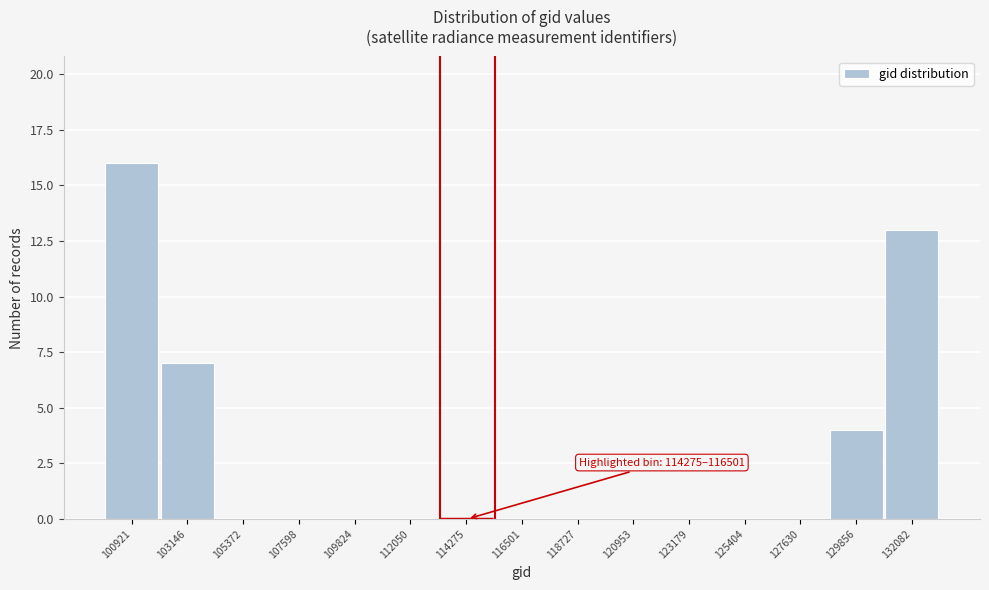

Reading left to right, list all the values displayed in this chart.

100921=16	103146=7	105372=0	107598=0	109824=0	112050=0	114275=0	116501=0	118727=0	120953=0	123179=0	125404=0	127630=0	129856=4	132082=13